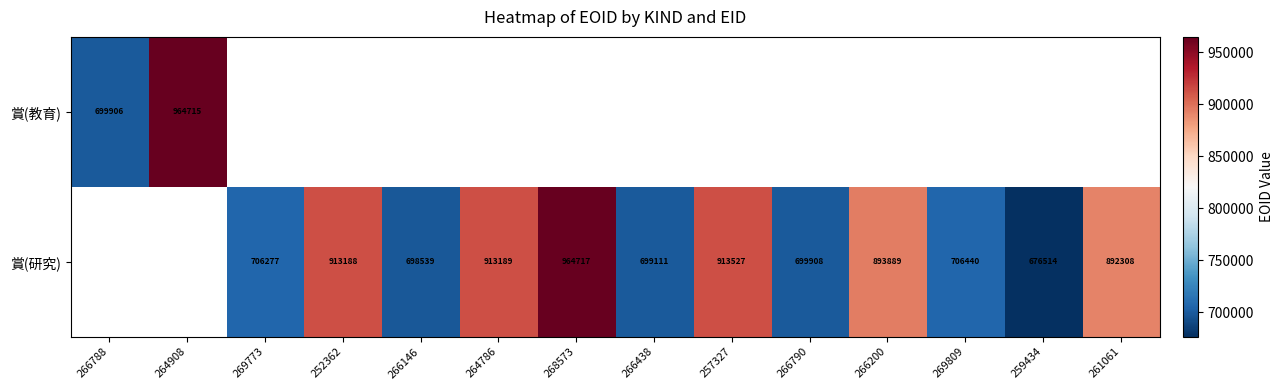

Is it true that 賞(教育) equals 964715 at 264908?

True